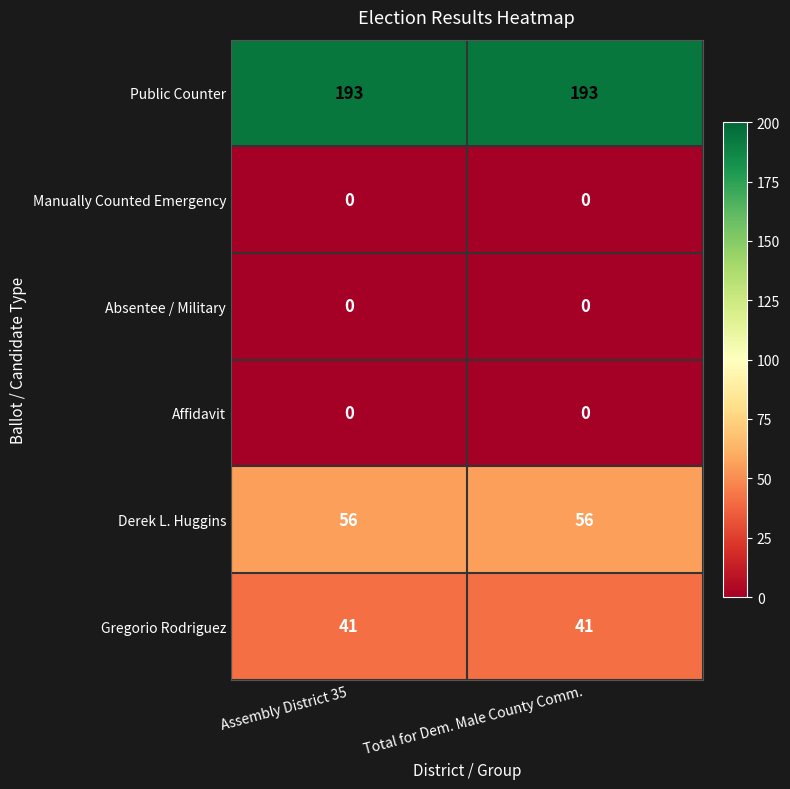

What is the total value across all series at Assembly District 35?

290